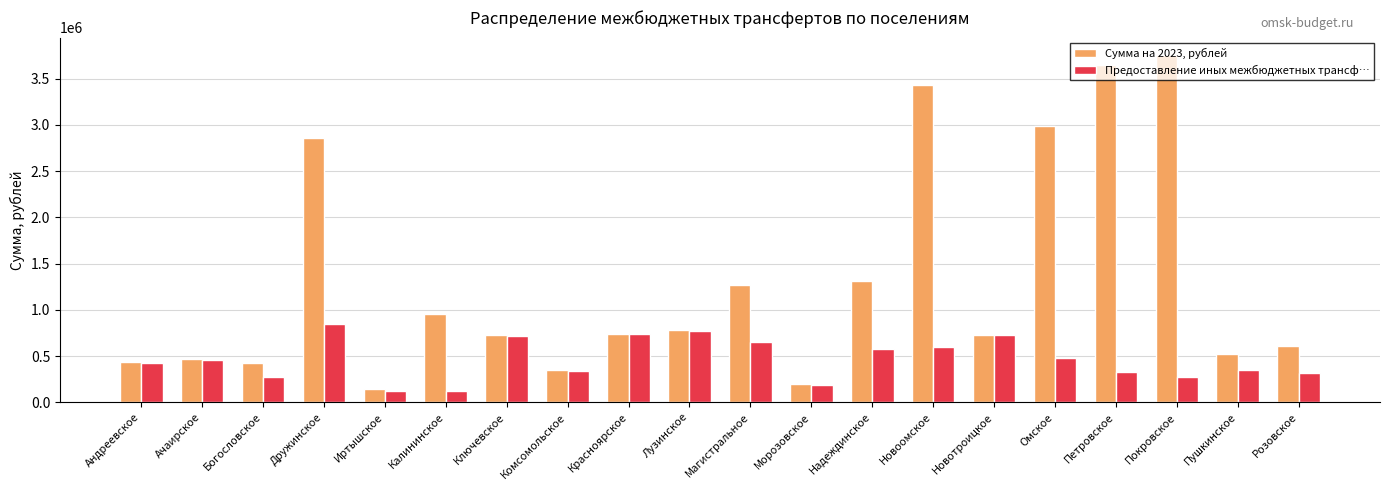

What are all the series names shown in the legend?

Сумма на 2023, рублей, Предоставление иных межбюджетных трансф…